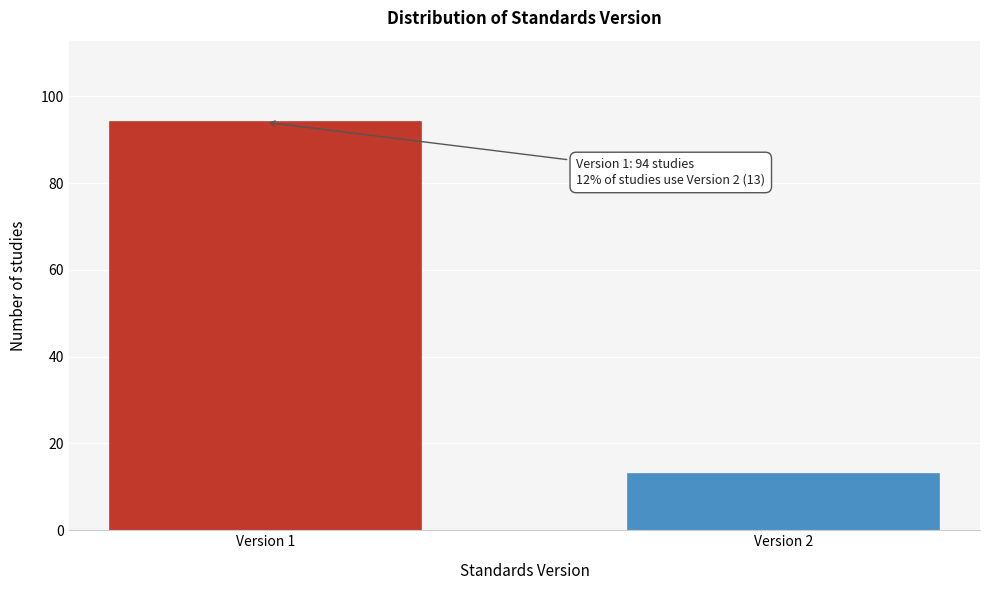

Reading right to left, list all the values displayed in this chart.

Version 2=13	Version 1=94